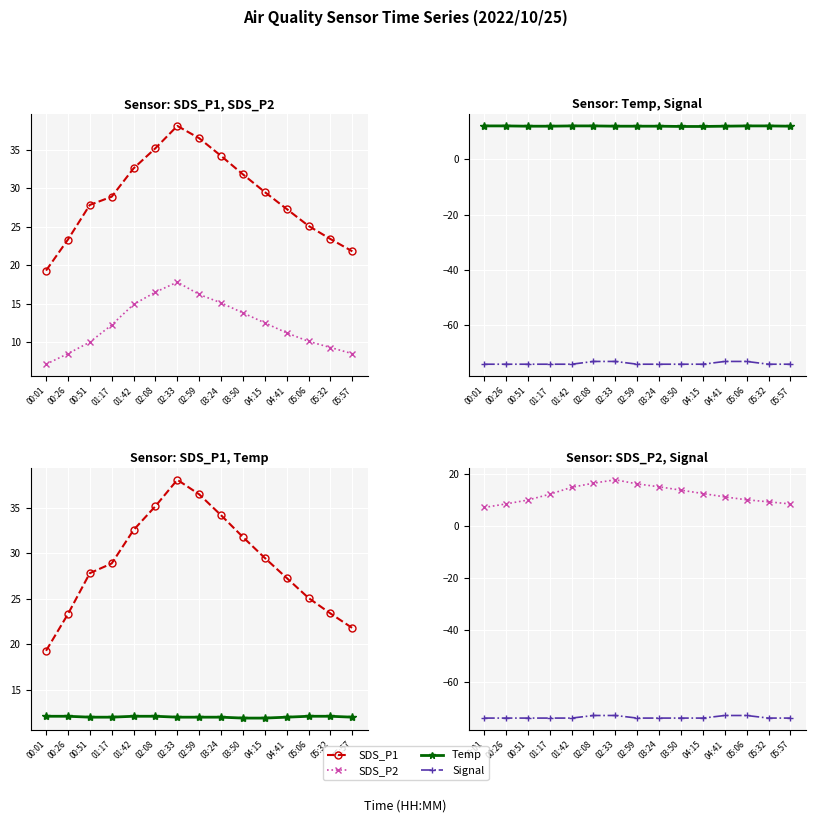

At which label does Signal reach its peak?

02:08